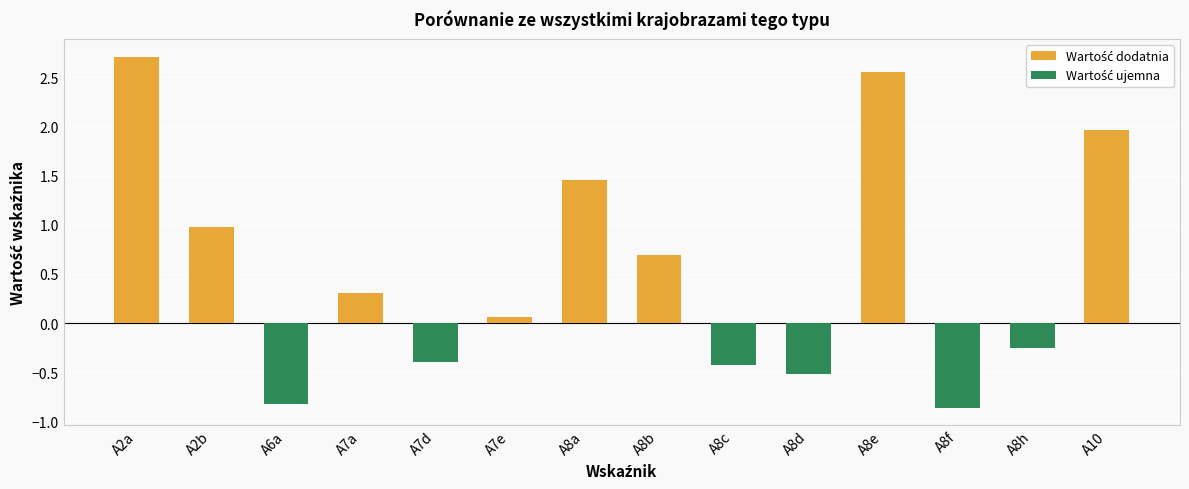

How many bars are there in total?

14